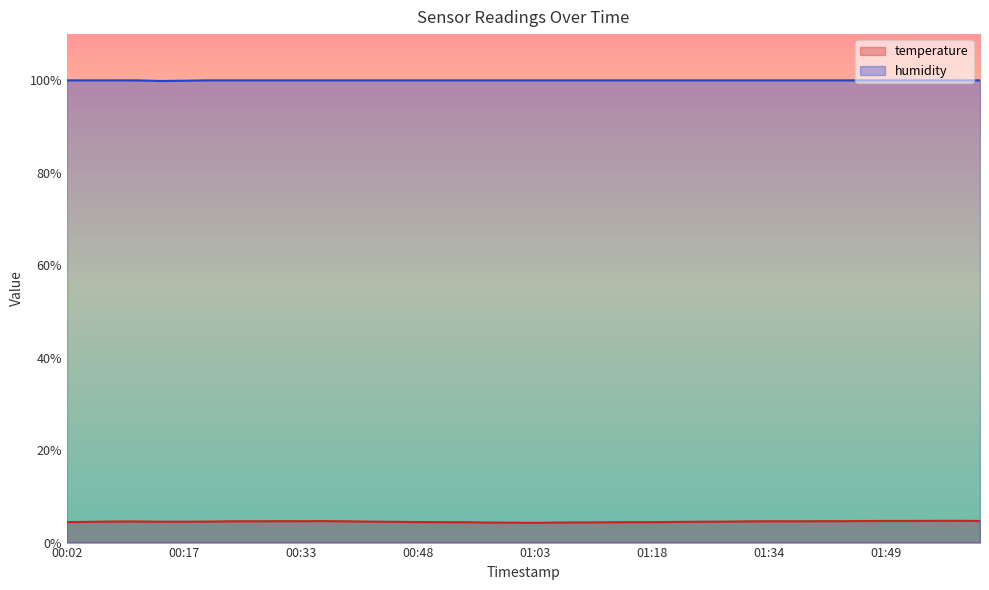

True or false: humidity and temperature cross at least once.

False